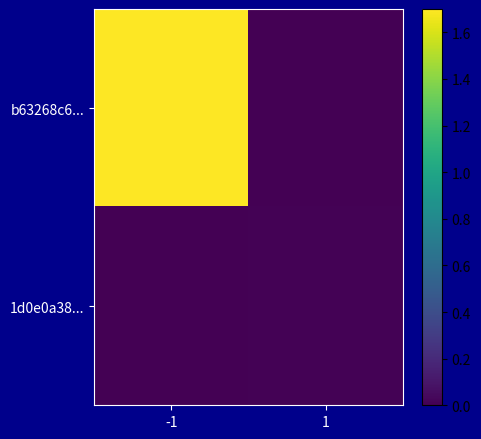

How many series are shown in this chart?

2